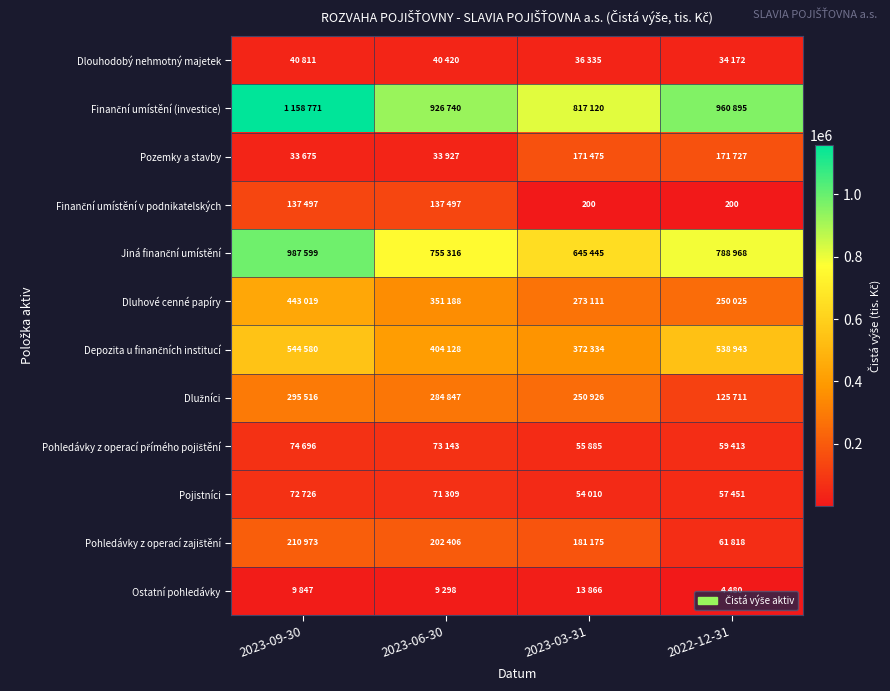

Where does the Pojistníci series first go above 71309?

2023-09-30